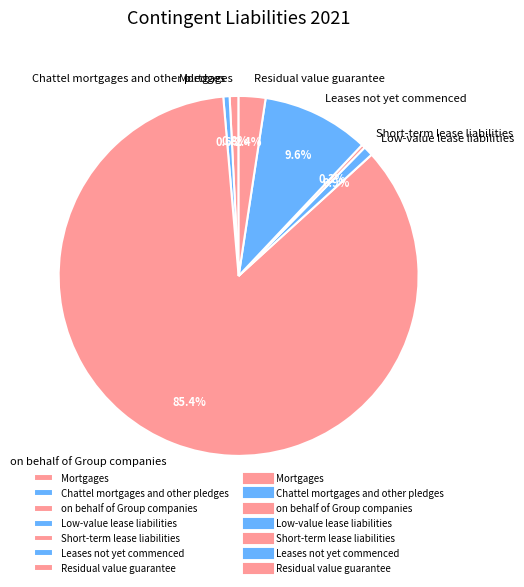

What percentage is NOT represented by Residual value guarantee?

97.6%